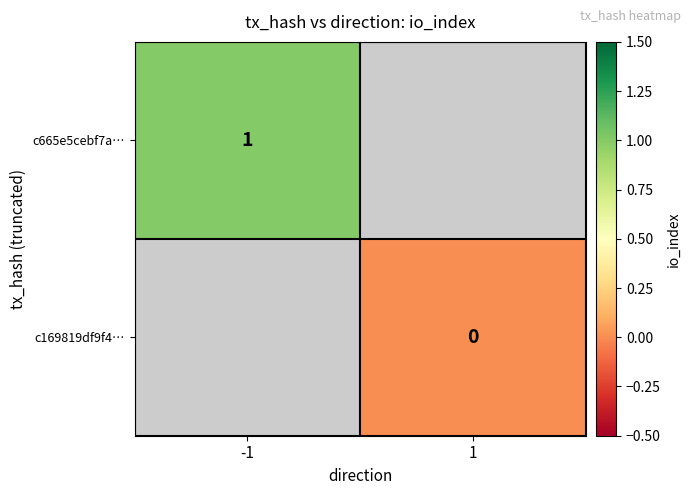

Count the number of data series in this chart.

2